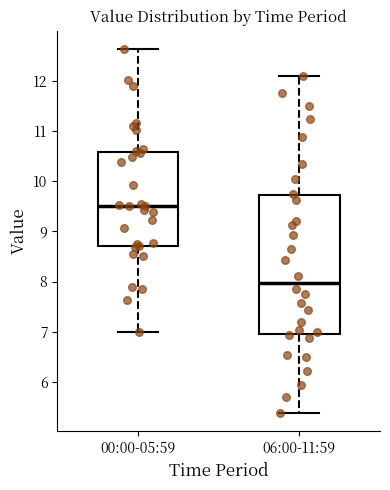

Reading left to right, transcribe this box plot: for each box, give where its median line is, the range the box spans, and where its two whiskers end, as read against the y-axis. The values are not printed on the chart, so give them approximately, as read against the axis.

00:00-05:59: median 9.5, box 8.7 to 10.6, whiskers 7.0 to 12.6
06:00-11:59: median 8.0, box 6.9 to 9.7, whiskers 5.4 to 12.1